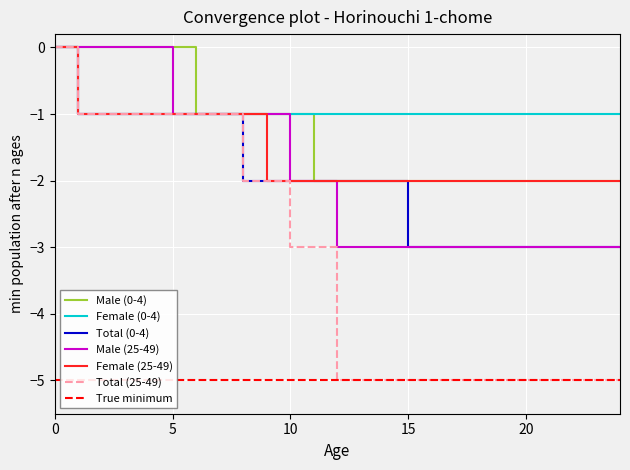

Which series has the widest spread of values?

Total (25-49)